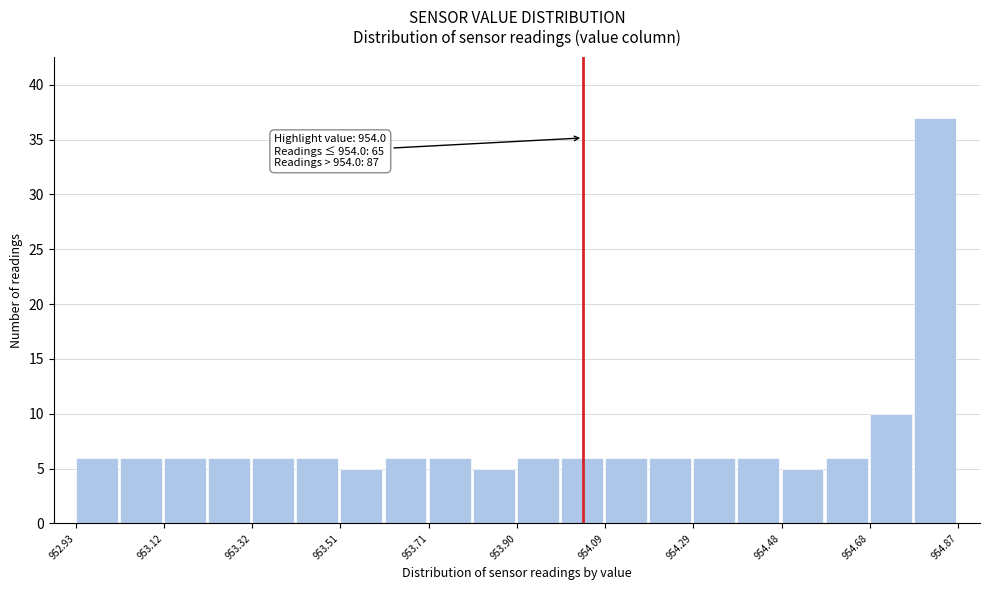

Which range on the x-axis has the tallest bar?

954.78 to 954.88